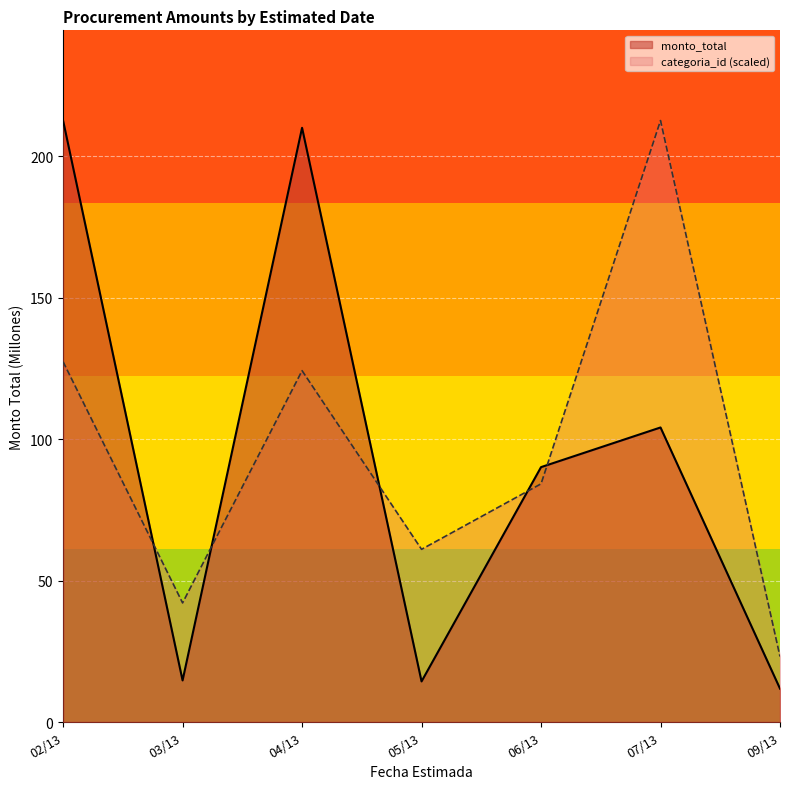

At which category does the chart reach its minimum across all series?

09/13